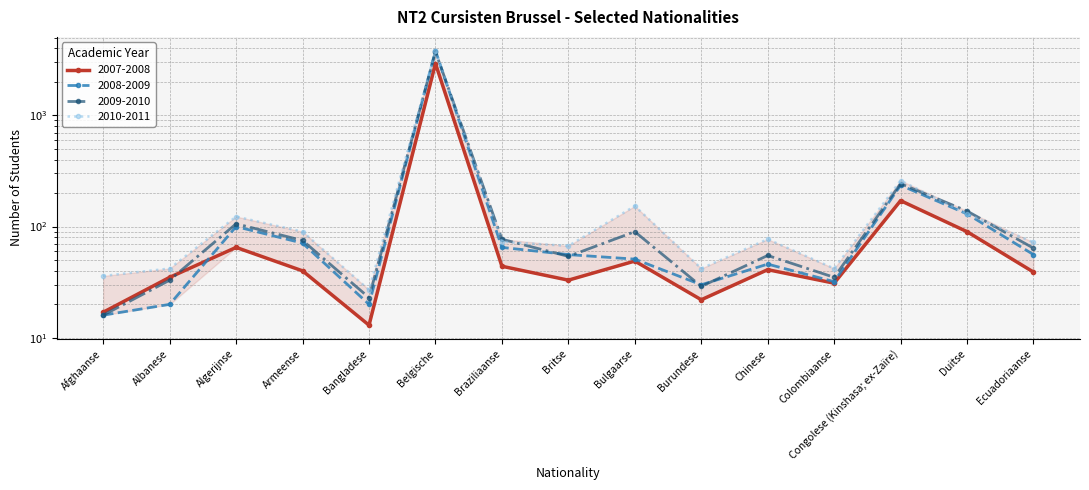

Which series has the widest spread of values?

2008-2009